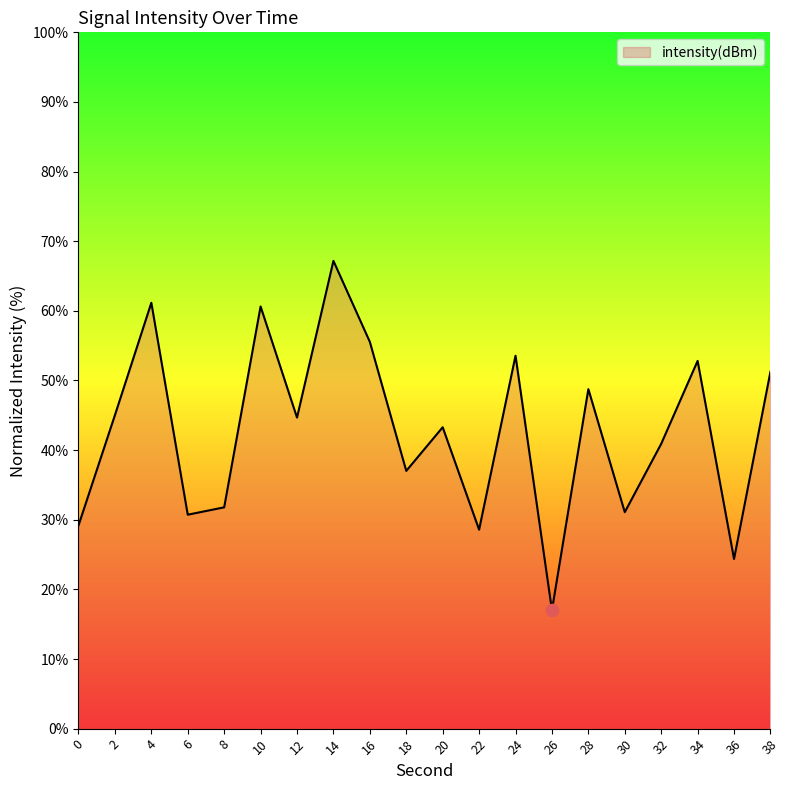

What is the ratio of the value at 2 to the value at 38?

0.9